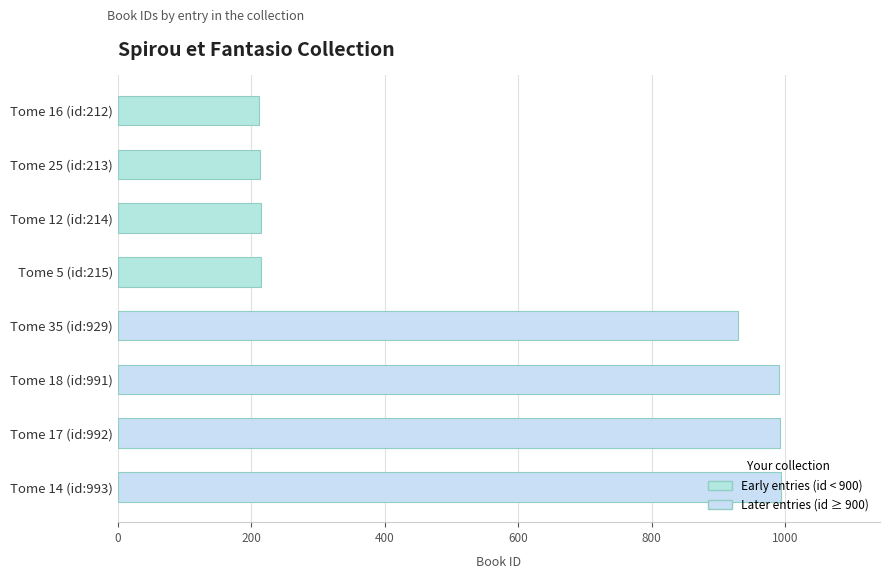

True or false: the data shows 1535 at Tome 35 (id:929).

False